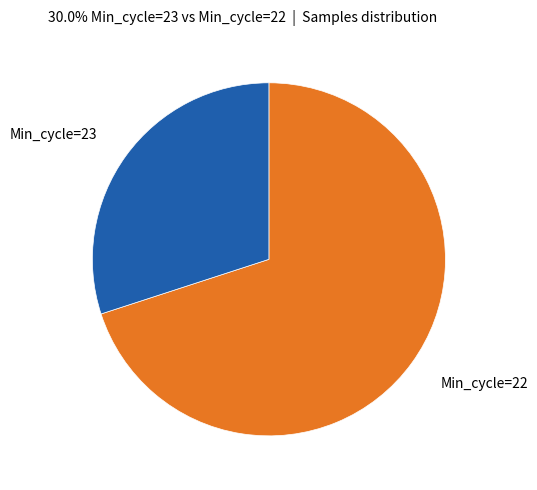

What is the majority slice?

Min_cycle=22